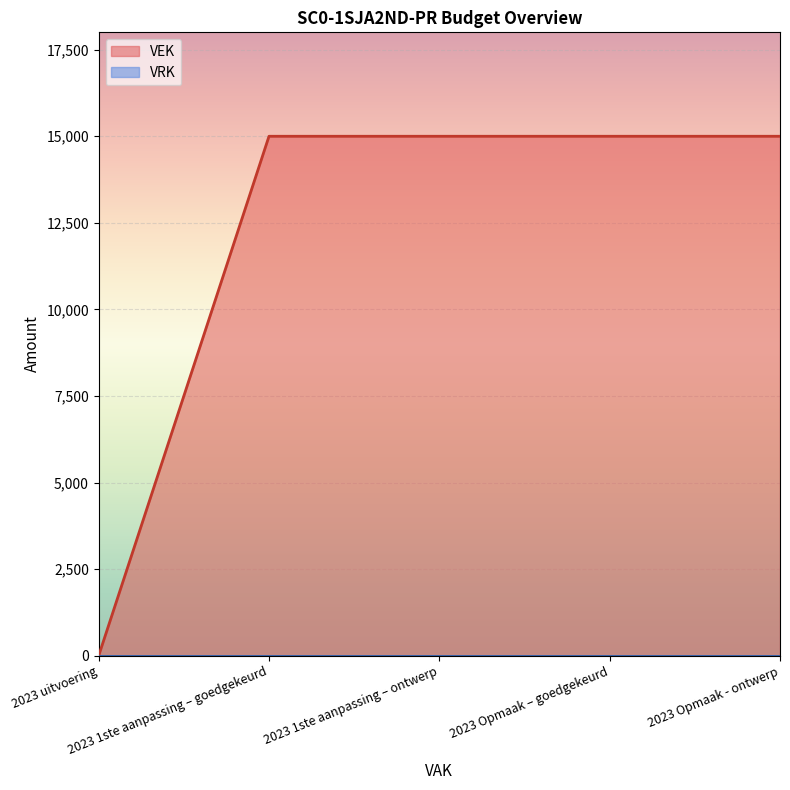

Reading left to right, transcribe all the data shown in this chart.

0	15000	15000	15000	15000